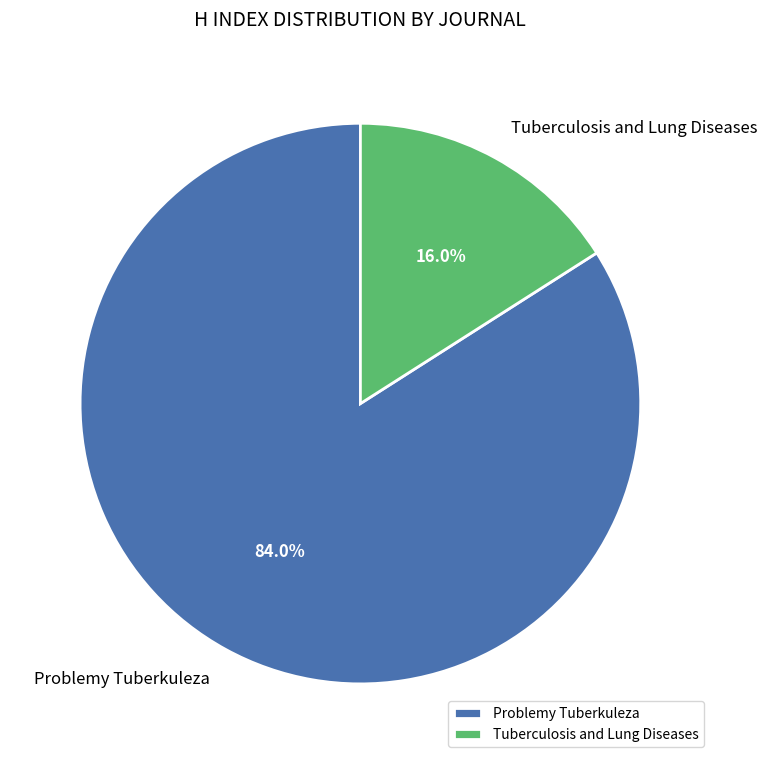

Is it true that Problemy Tuberkuleza is 92% of the pie?

False